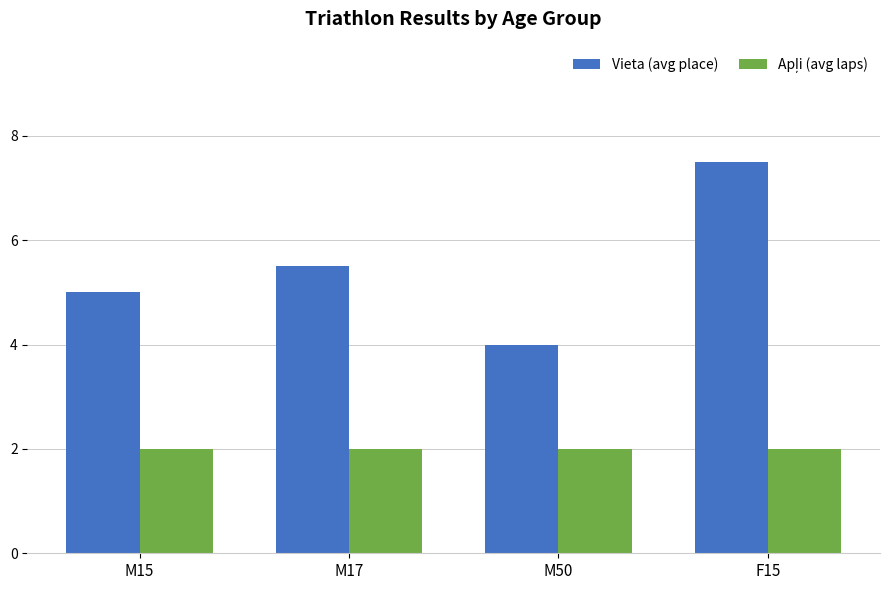

What is the spread (max minus min) of values at F15?

5.5